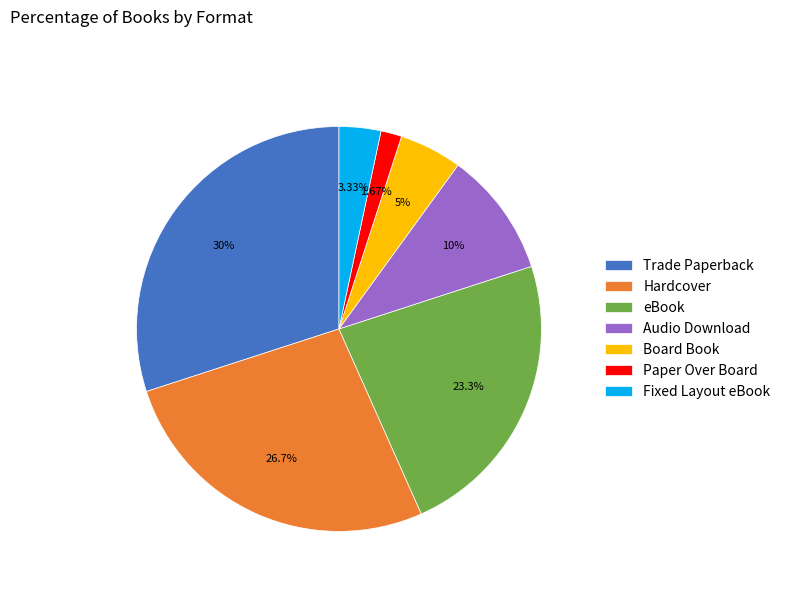

Which category has the smallest portion of the pie?

Paper Over Board